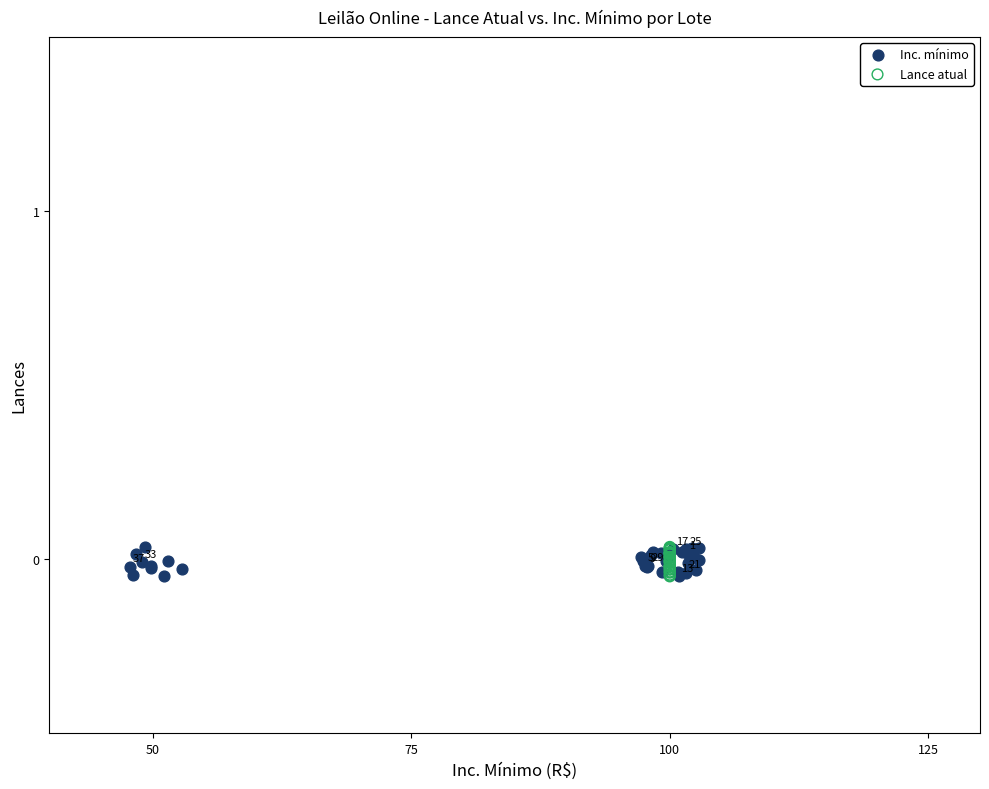

What are all the series names shown in the legend?

Inc. mínimo, Lance atual